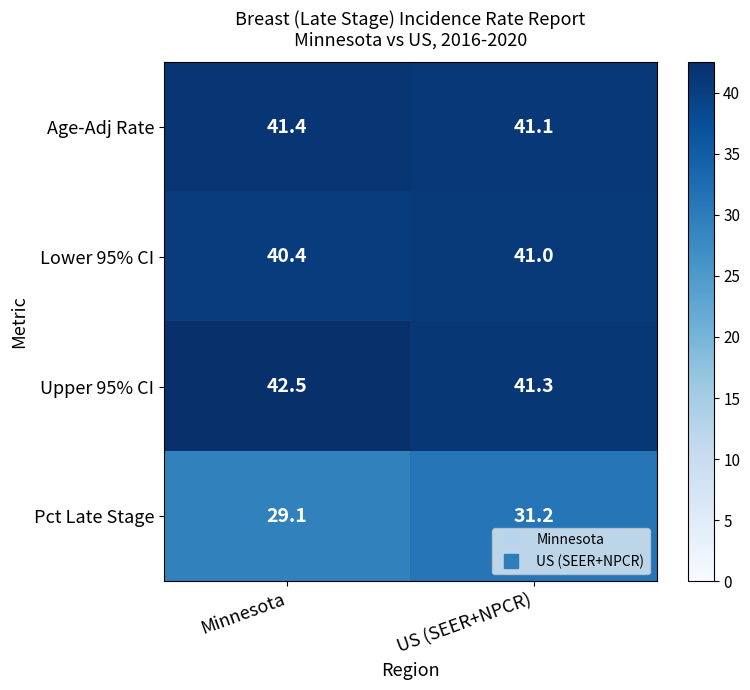

What is the maximum value for Age-Adj Rate?

41.4